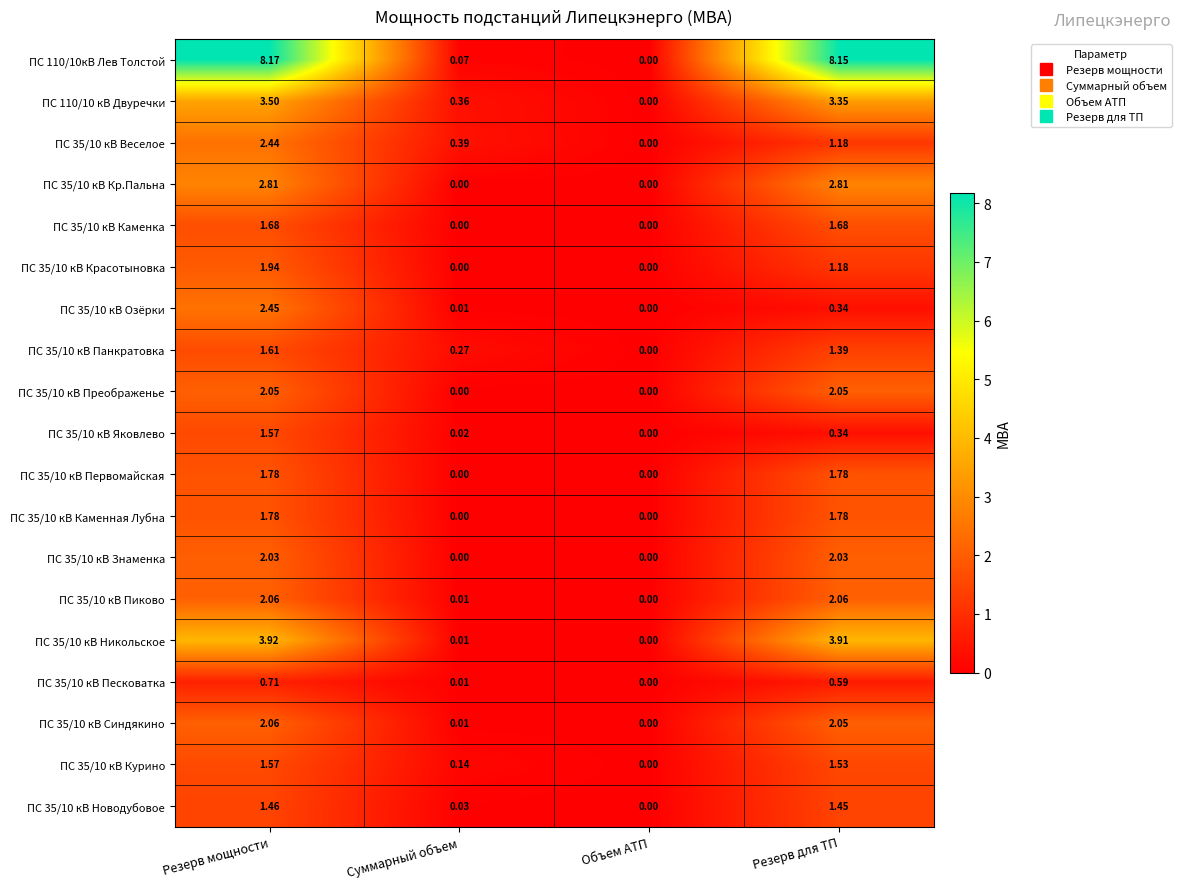

List the labels in order of ПС 110/10кВ Лев Толстой value, smallest first.

Объем АТП, Суммарный объем, Резерв для ТП, Резерв мощности